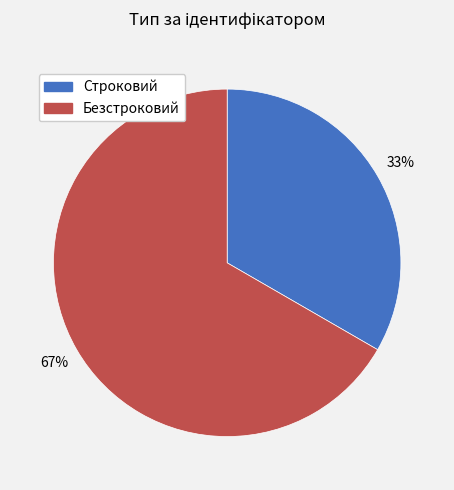

Rank the categories by value from lowest to highest.

Строковий, Безстроковий